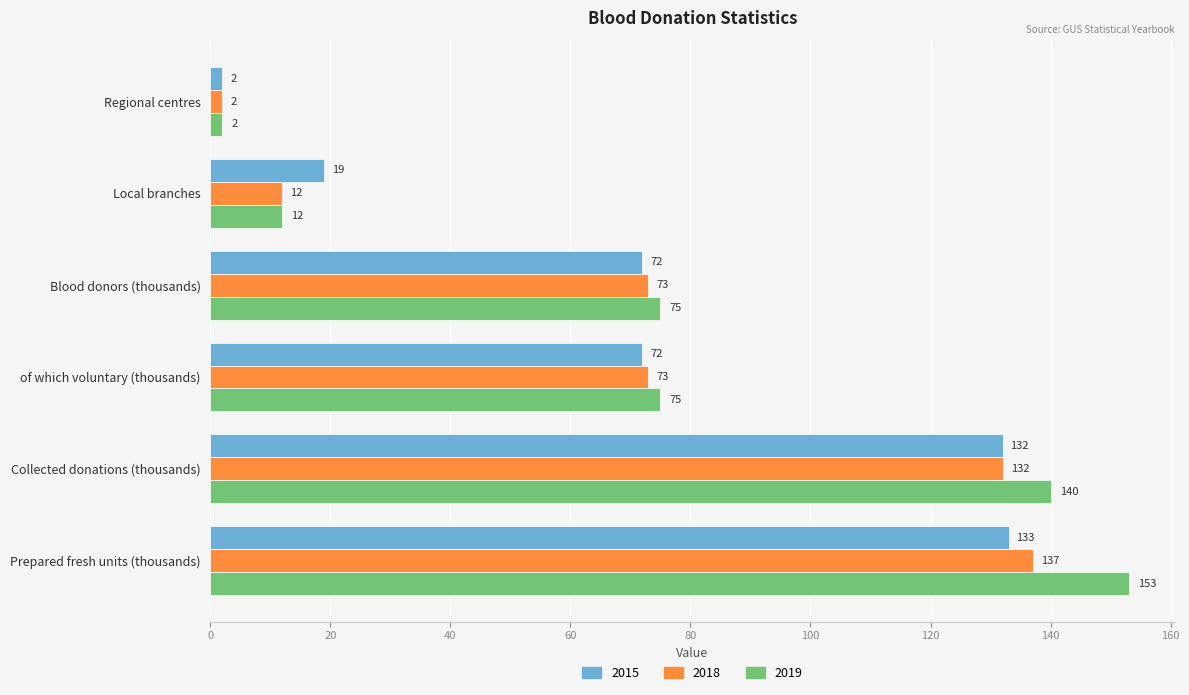

How many categories are shown in the chart?

6